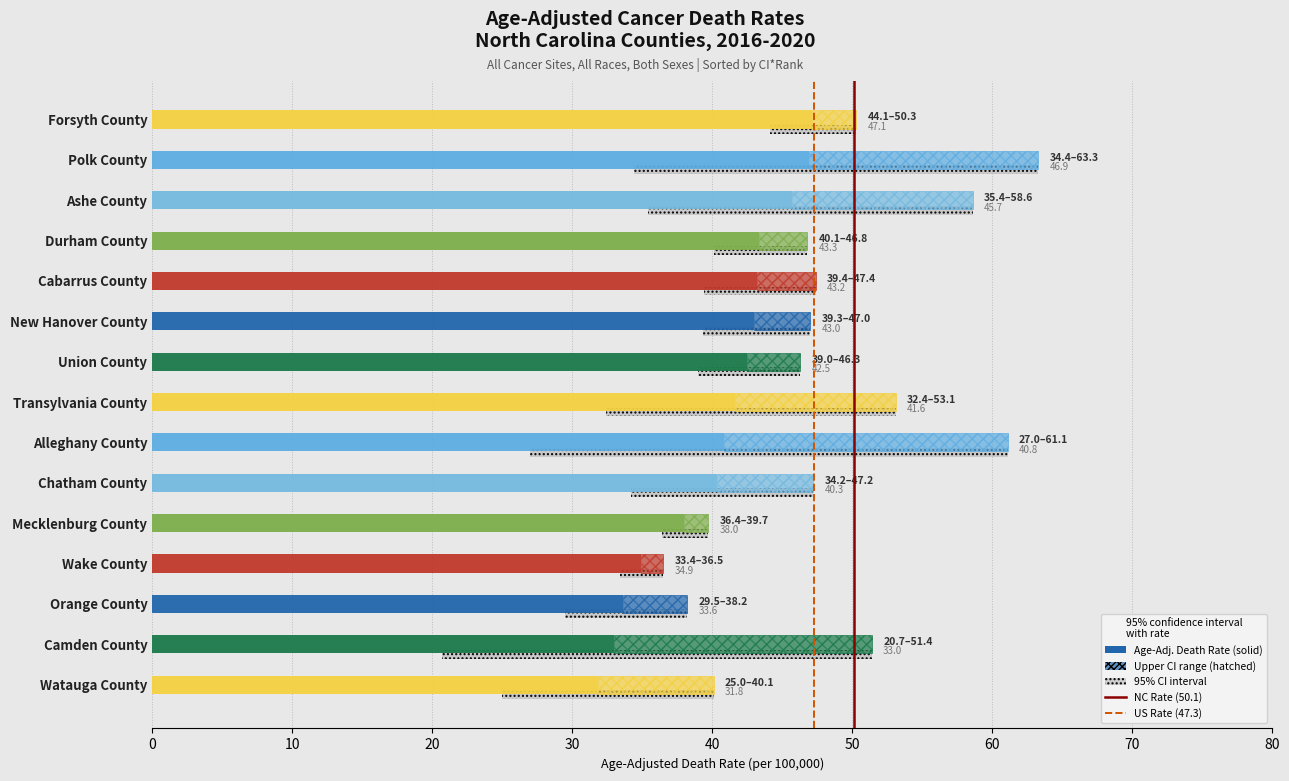

Which has a higher value, 10 or 0?

10